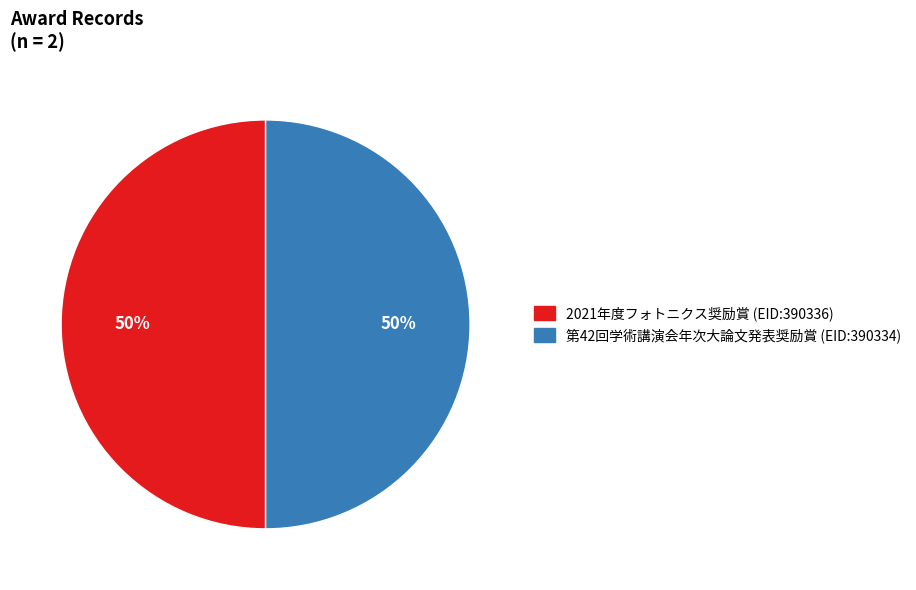

To the nearest percent, what is the average slice percentage?

50%